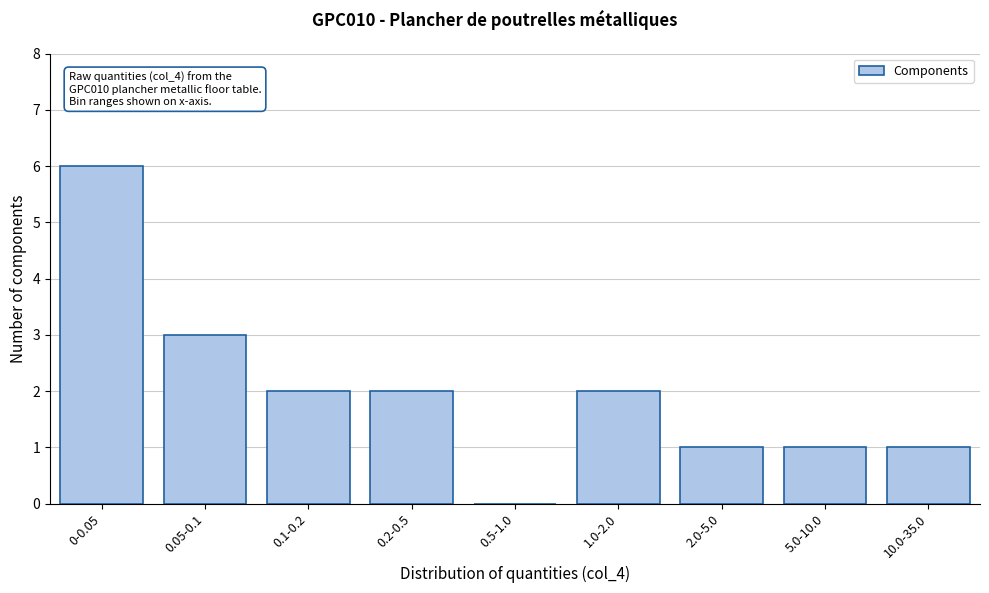

Reading left to right, extract all data points from this chart.

0-0.05=6	0.05-0.1=3	0.1-0.2=2	0.2-0.5=2	0.5-1.0=0	1.0-2.0=2	2.0-5.0=1	5.0-10.0=1	10.0-35.0=1